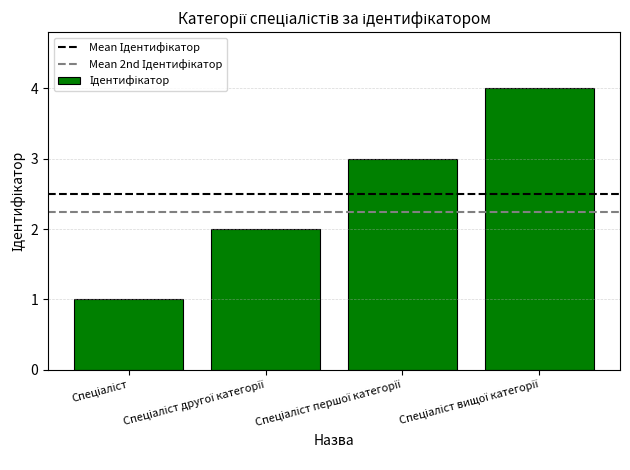

What is the value of the 4th bar from the left?

4